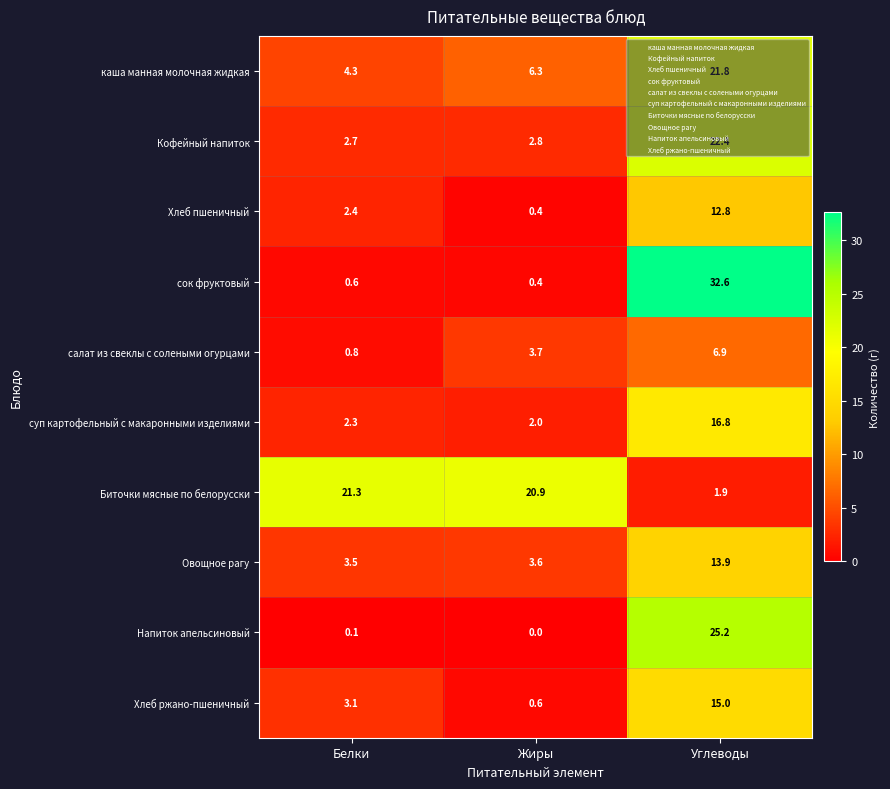

The value of Биточки мясные по белорусски at Углеводы is 1.9. True or false?

True